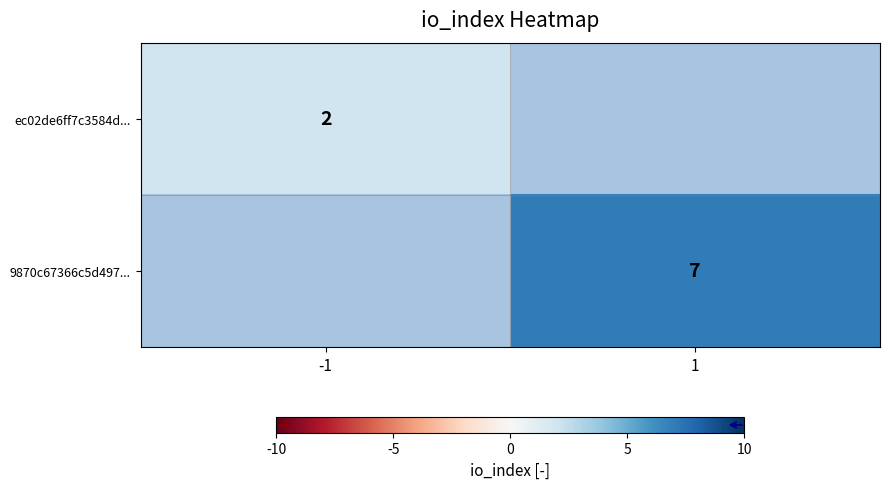

What is the minimum value shown in the chart?

2.0